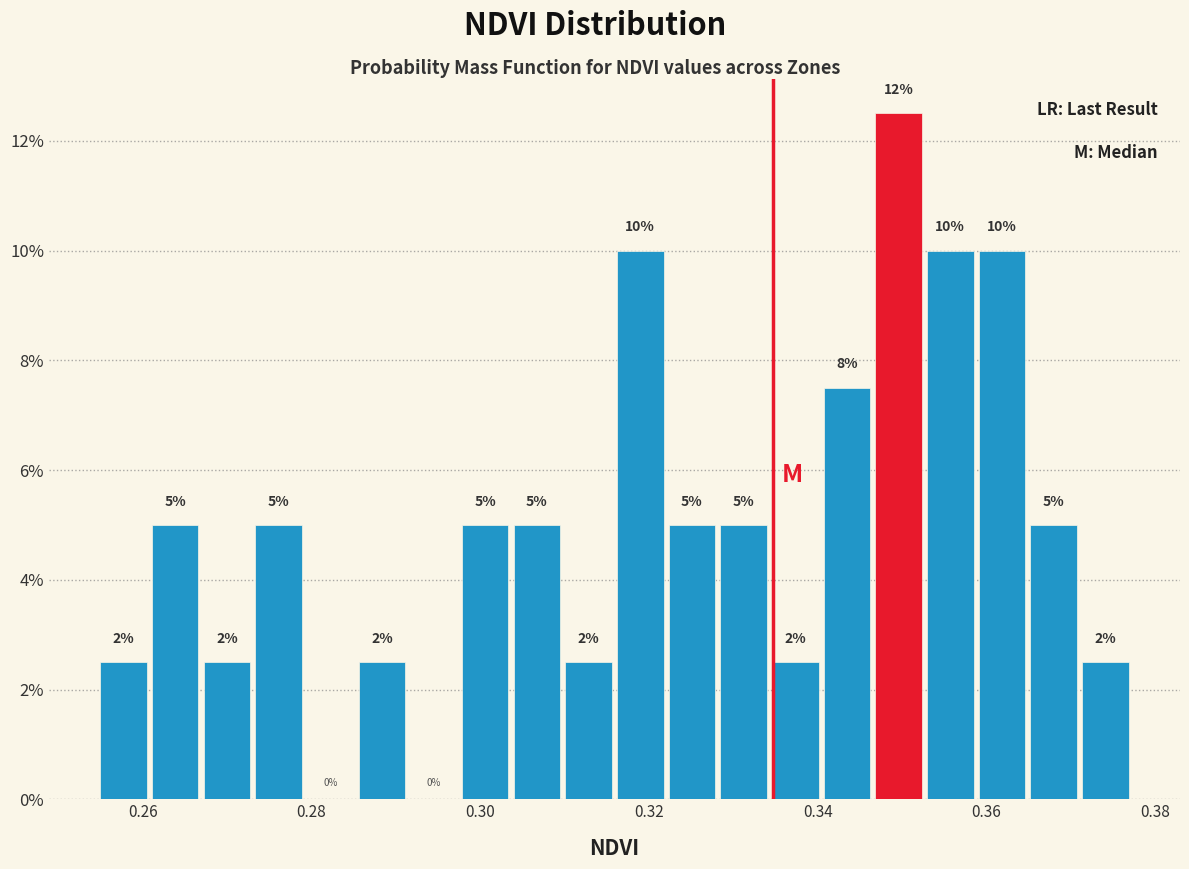

Around what value on the x-axis is the tallest bar? Give the approximate position of its centre, as read against the axis.

0.350